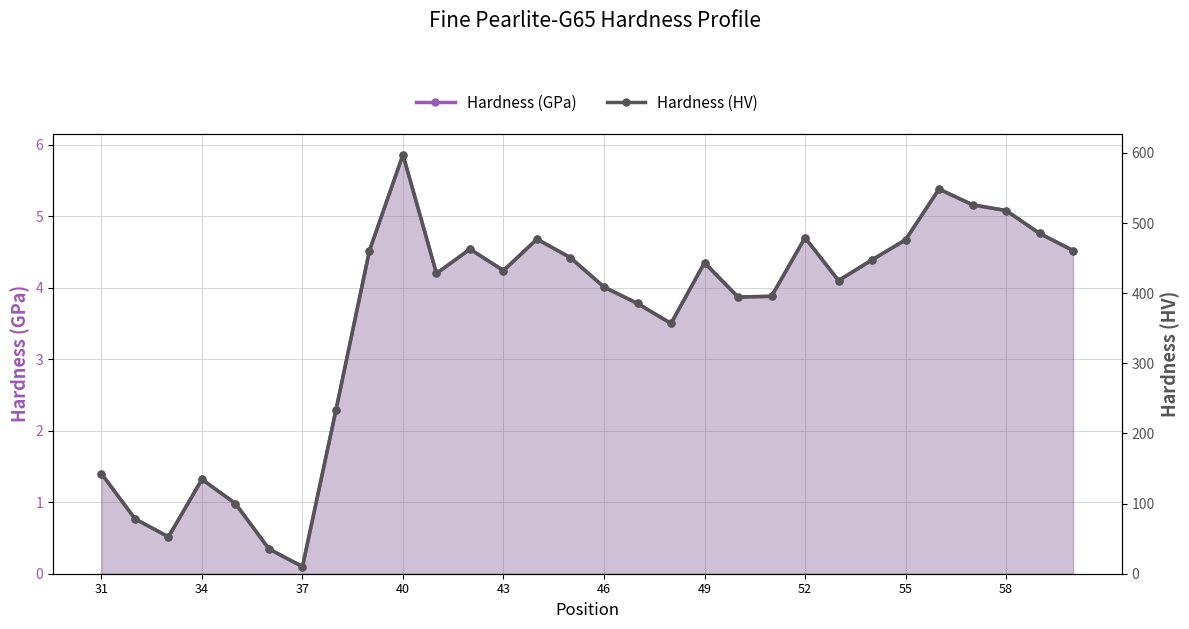

List the series in order of their overall mean, highest first.

Hardness (HV), Hardness (GPa)